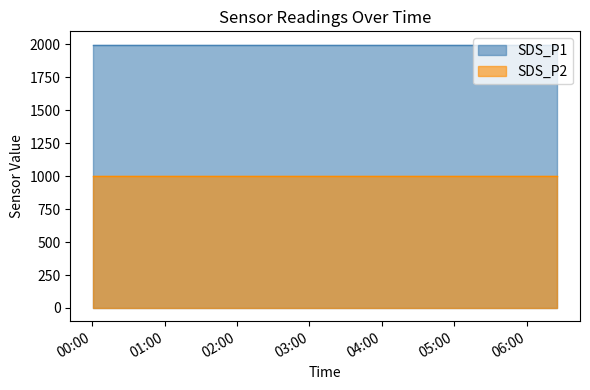

What is the maximum value shown in the chart?

1999.9